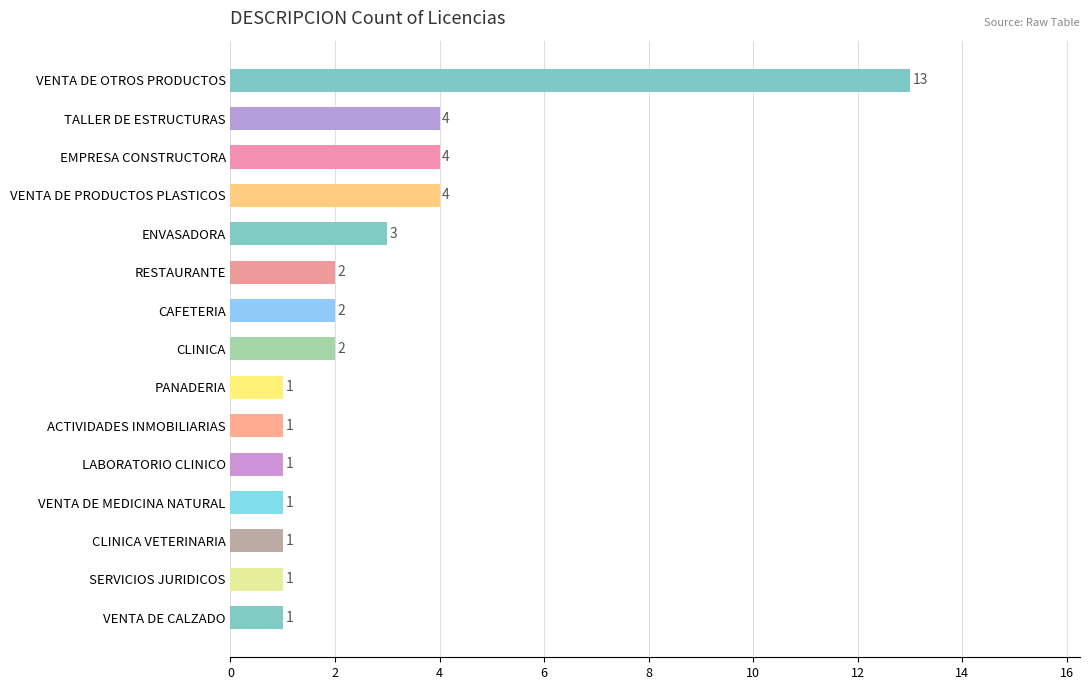

What is the change in value from TALLER DE ESTRUCTURAS to PANADERIA?

-3